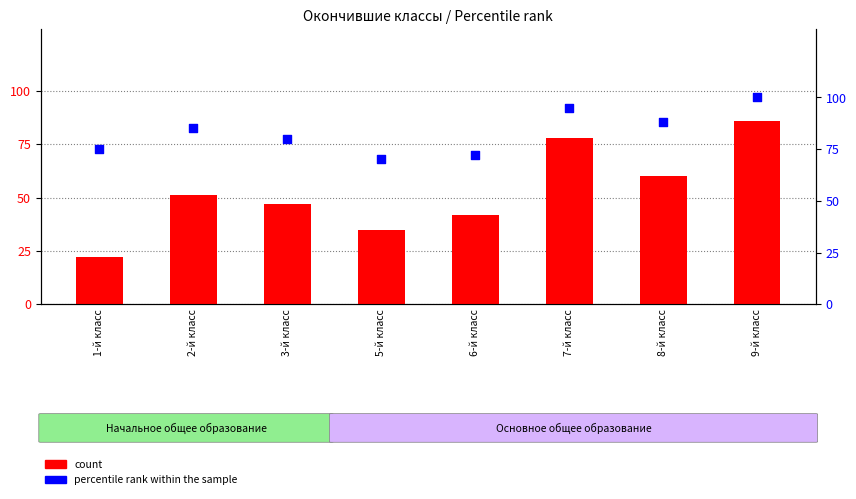

What are all the series names shown in the legend?

count, percentile rank within the sample